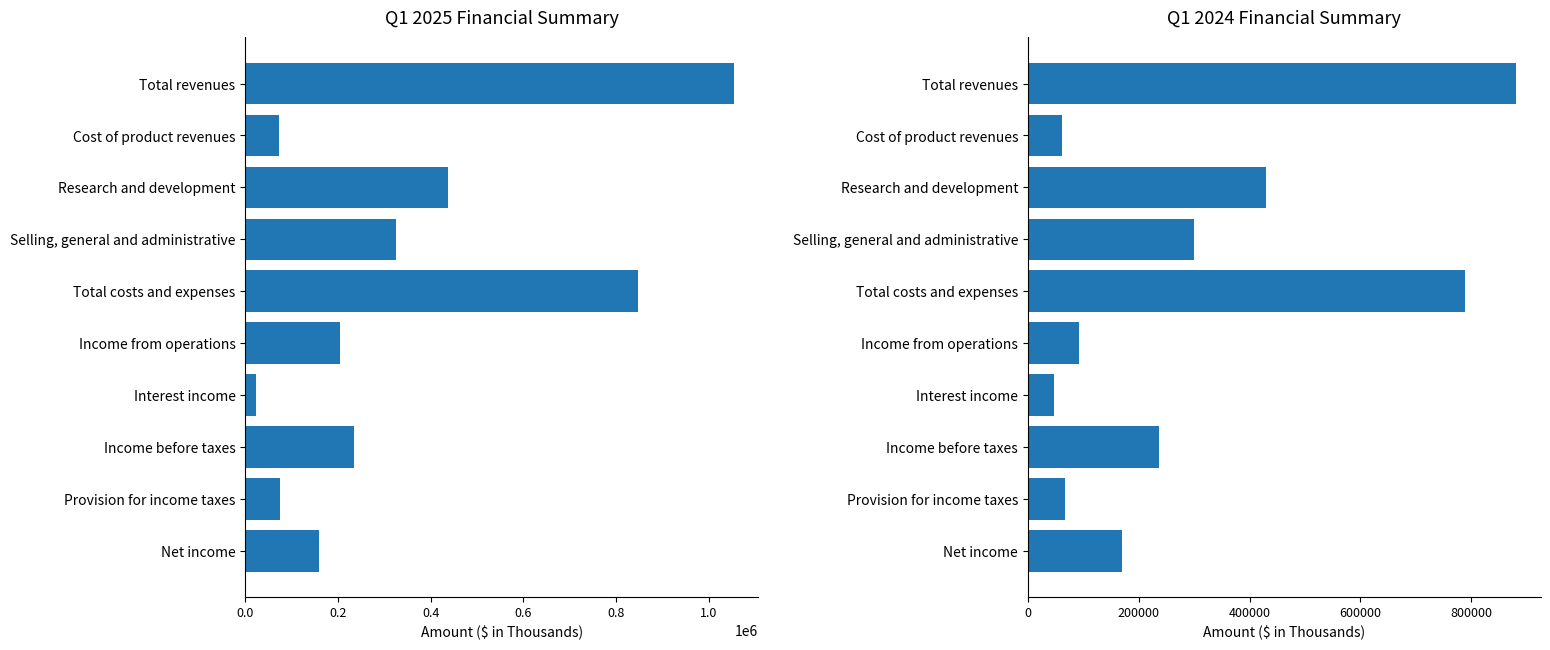

Are the bars horizontal?

Yes